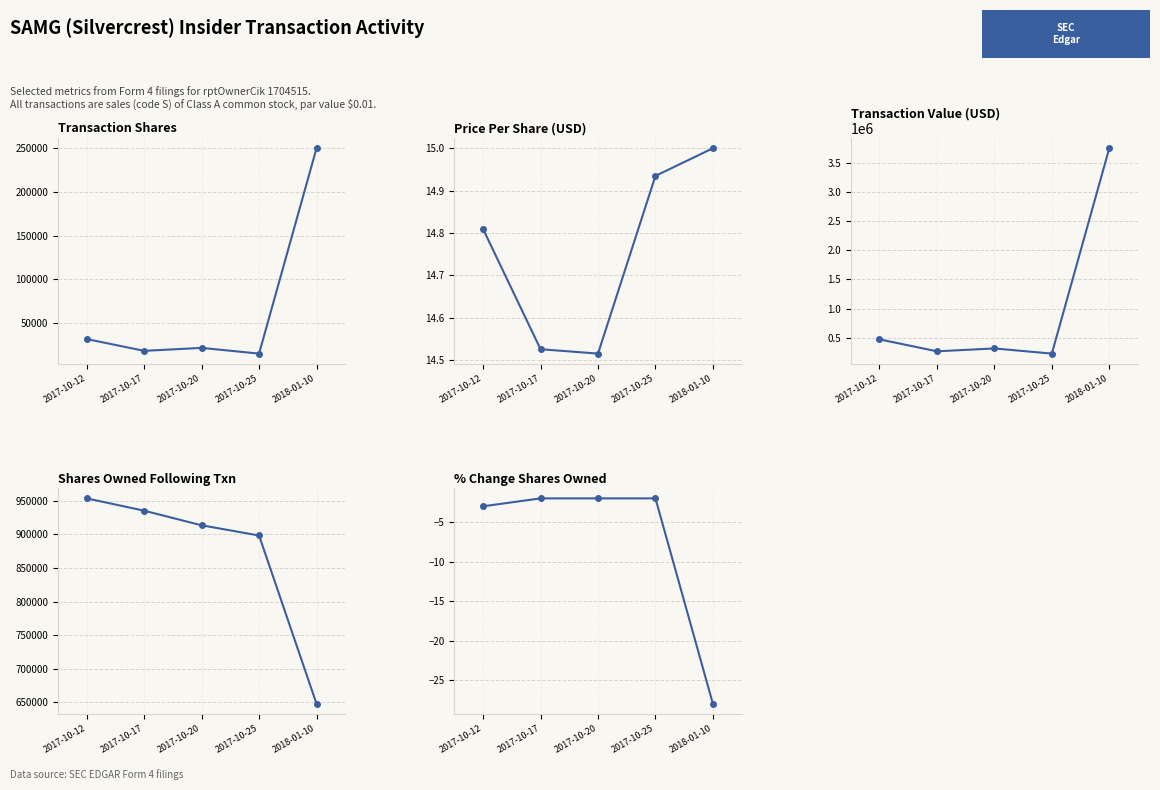

Is it true that transactionPricePerShare equals 14.9 at 2017-10-25?

True